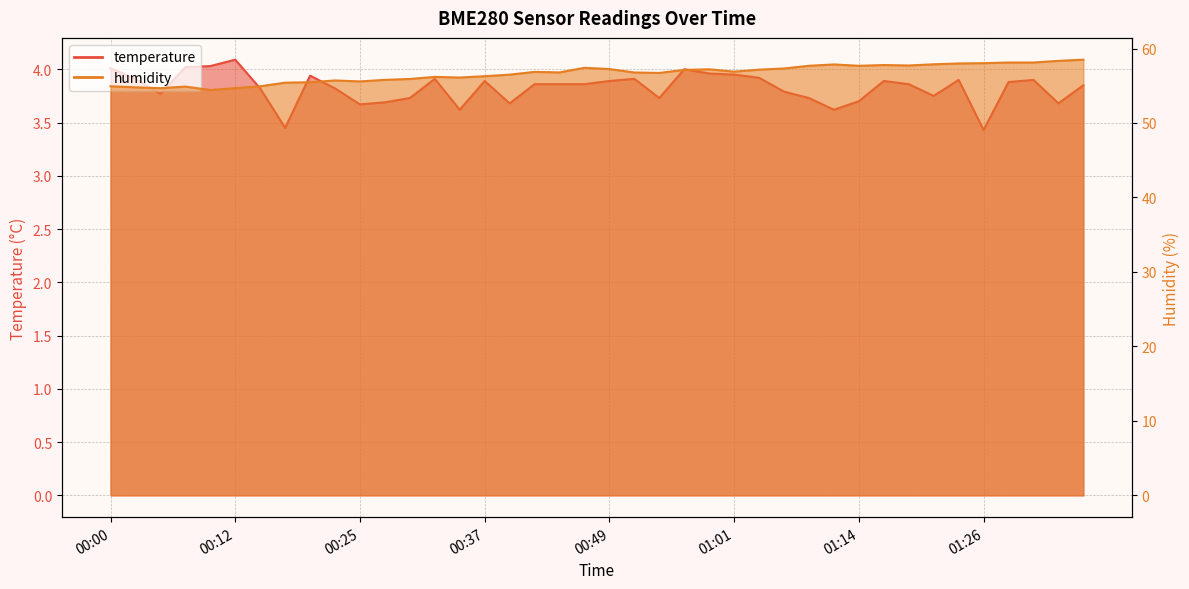

What is the label of the 39th point from the left?

01:33